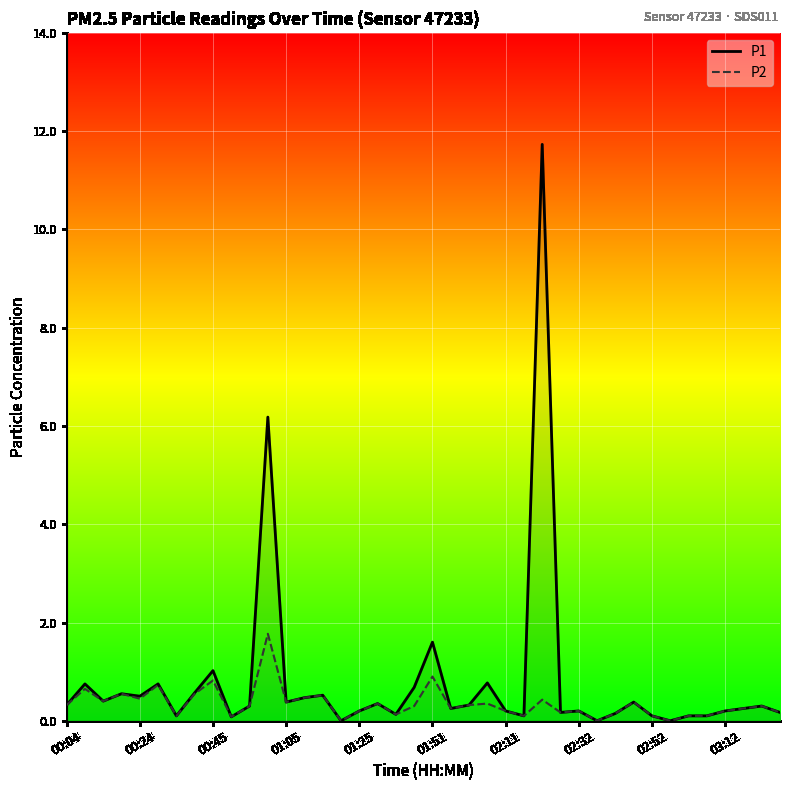

Reading left to right, transcribe all the data shown in this chart.

P1: 0.3	0.8	0.4	0.6	0.5	0.8	0.1	0.6	1.0	0.1	0.3	6.2	0.4	0.5	0.5	0.0	0.2	0.3	0.1	0.7	1.6	0.2	0.3	0.8	0.2	0.1	11.7	0.2	0.2	0.0	0.1	0.4	0.1	0.0	0.1	0.1	0.2	0.2	0.3	0.2
P2: 0.3	0.7	0.4	0.6	0.5	0.7	0.1	0.6	0.8	0.1	0.3	1.8	0.4	0.5	0.5	0.0	0.2	0.3	0.1	0.3	0.9	0.2	0.3	0.3	0.2	0.1	0.4	0.2	0.2	0.0	0.1	0.4	0.1	0.0	0.1	0.1	0.2	0.2	0.3	0.2